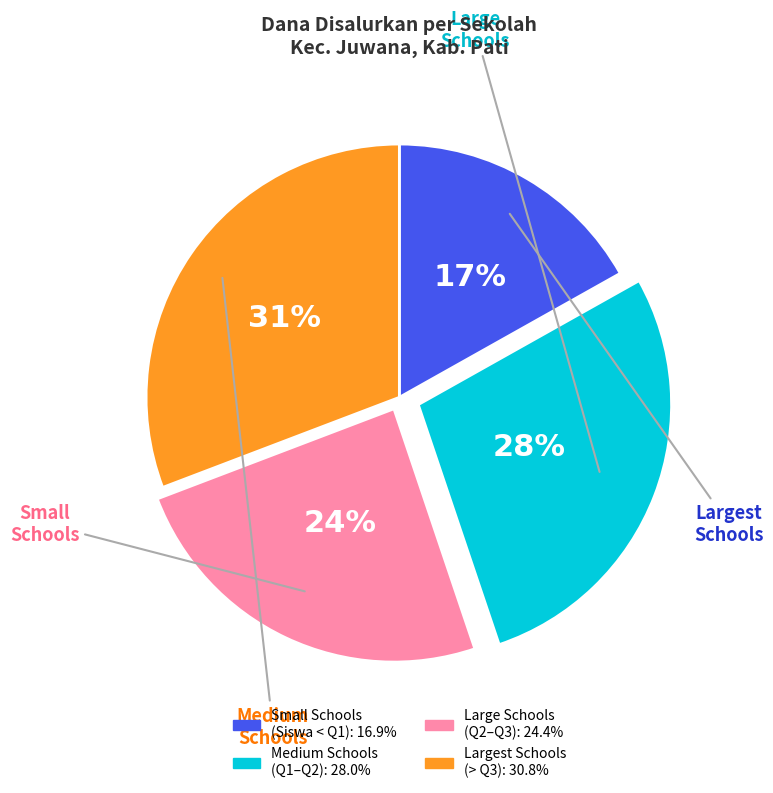

Does any single category account for the majority?

No